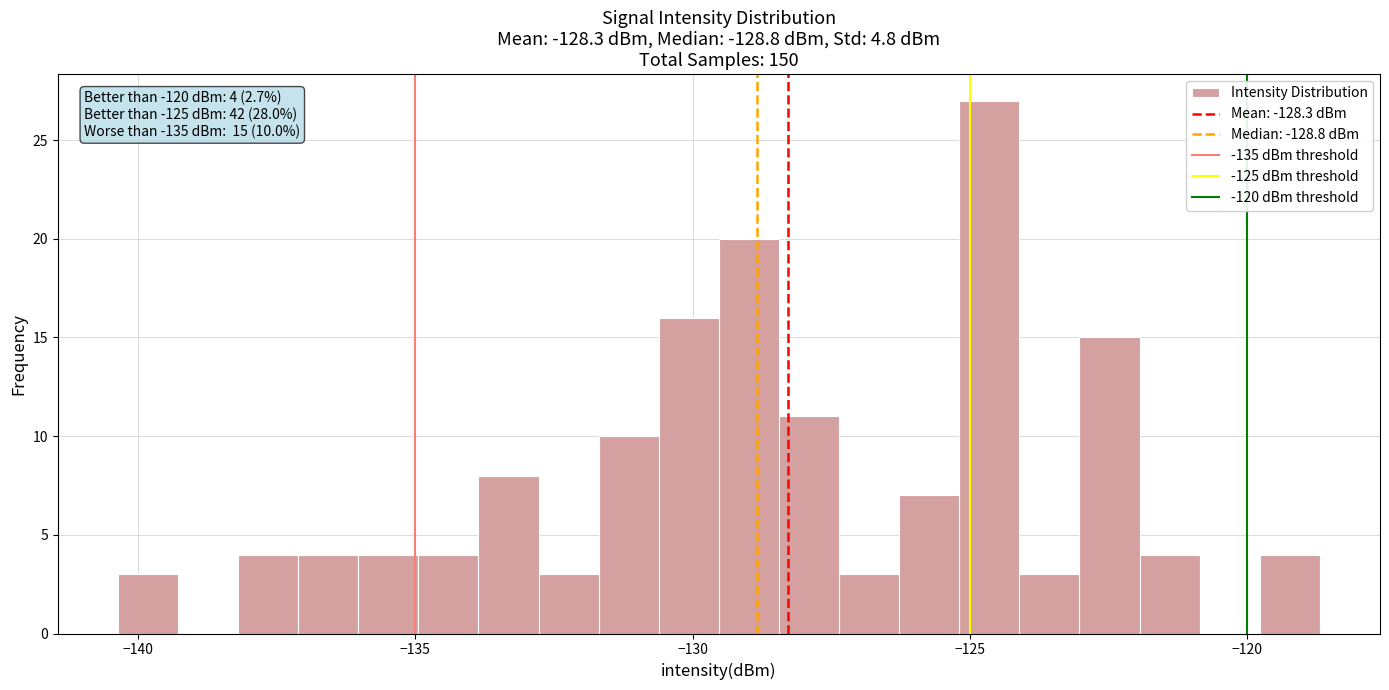

Around what value on the x-axis is the tallest bar? Give the approximate position of its centre, as read against the axis.

-124.5